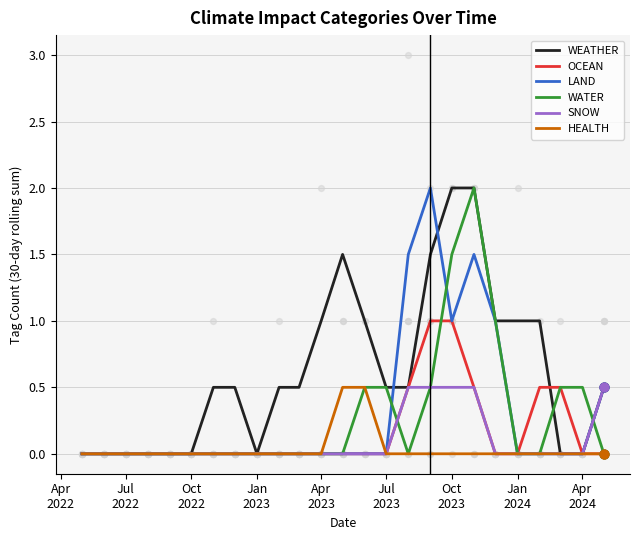

What is the maximum value for WEATHER?

2.0